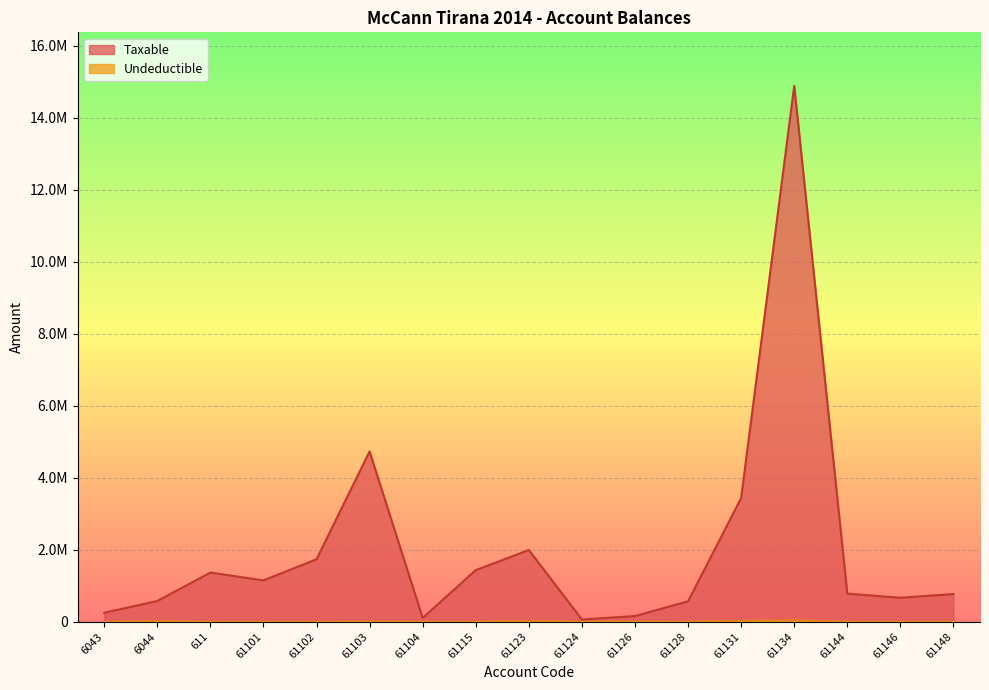

How many interior local peaks does the Taxable series have?

4